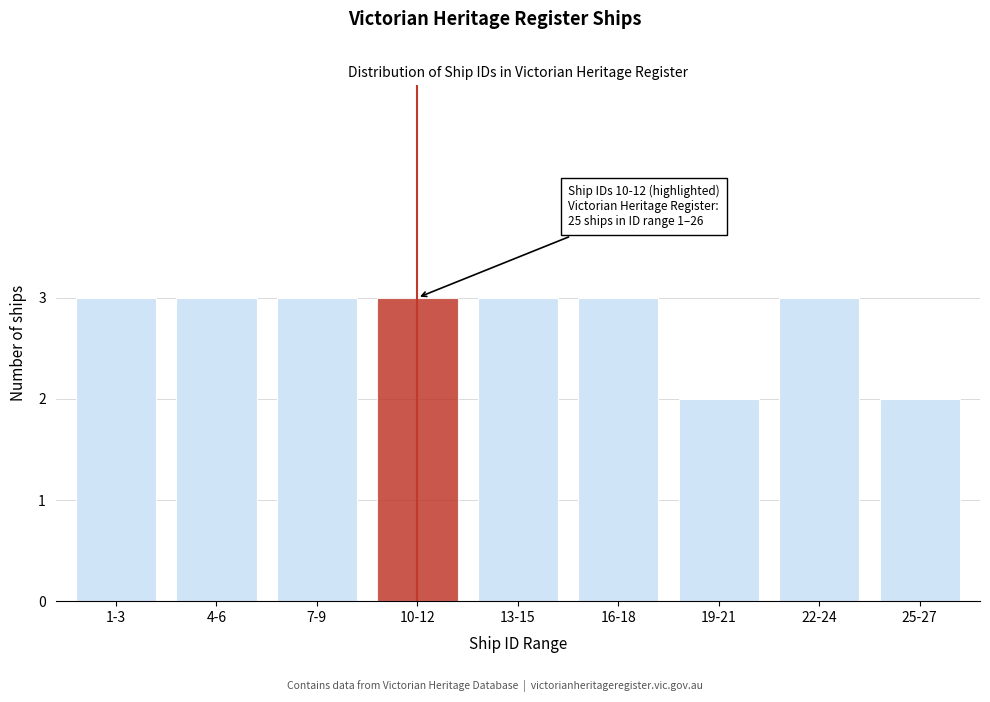

Reading left to right, list all the values displayed in this chart.

1-3=3	4-6=3	7-9=3	10-12=3	13-15=3	16-18=3	19-21=2	22-24=3	25-27=2